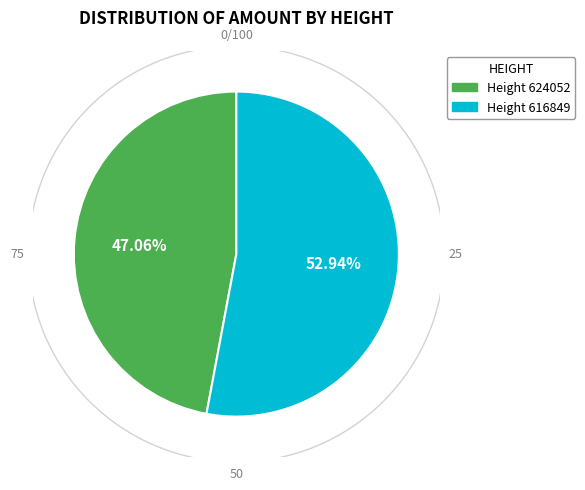

Is there a majority slice in this chart?

Yes